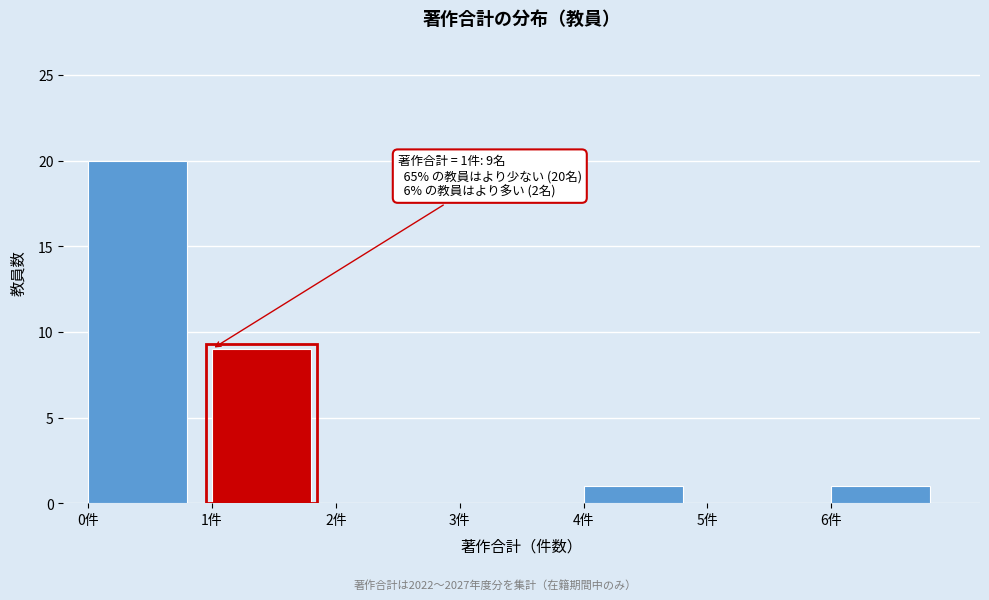

Over which range of the x-axis is the bar tallest?

0 to 1